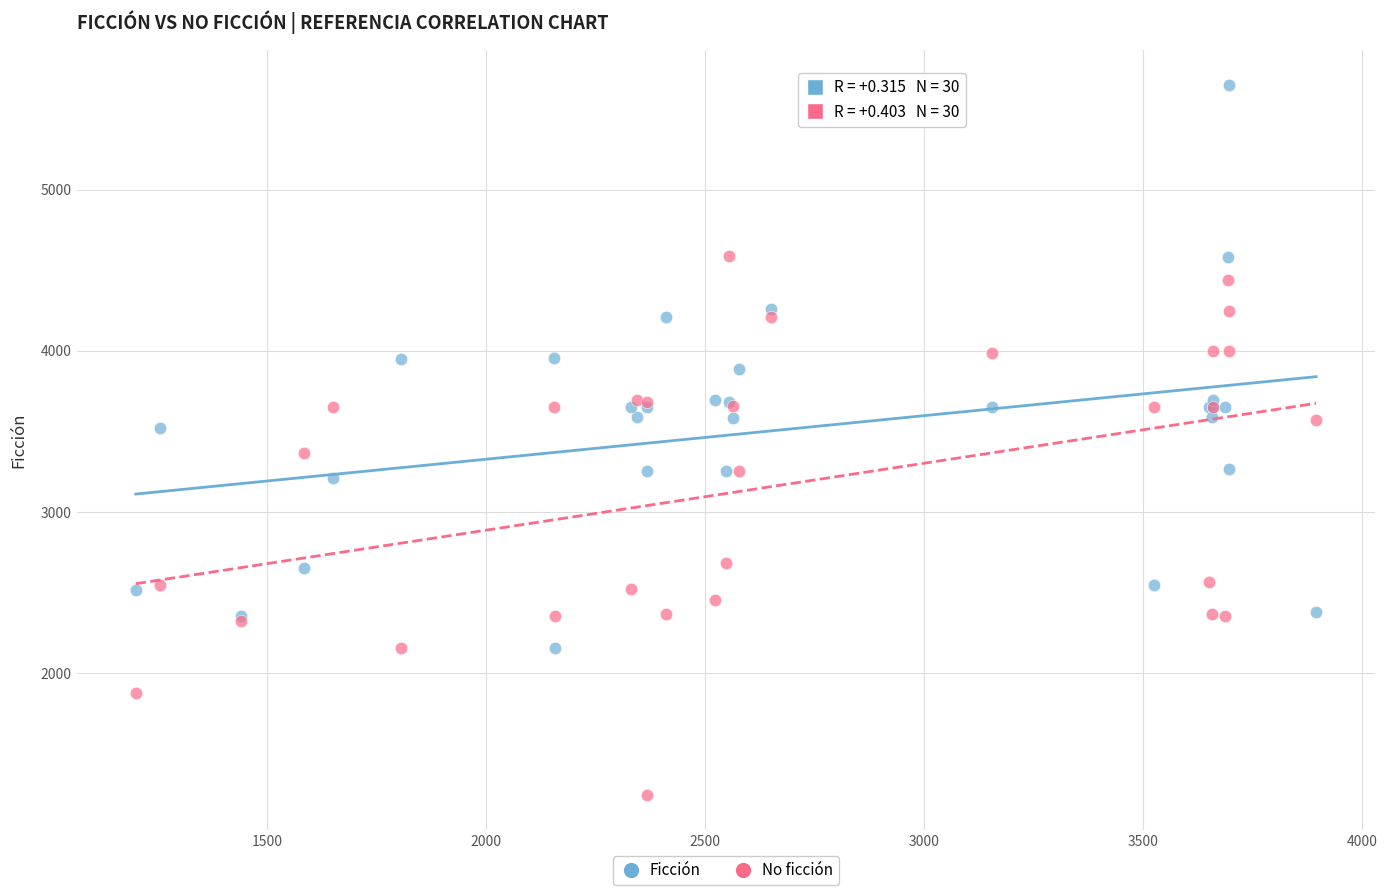

Which series has the largest Y range (max minus min)?

Ficción